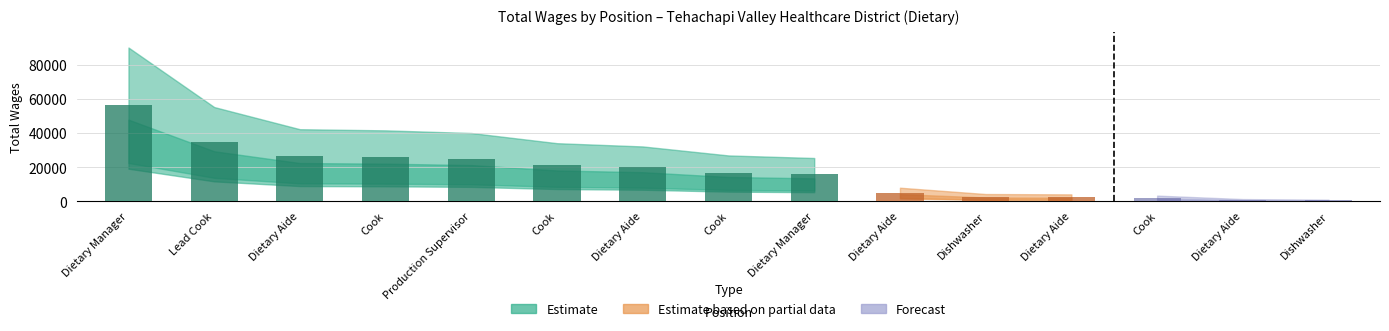

Approximately how many times larger is the value at Dietary Aide compared to Dishwasher?

1.4